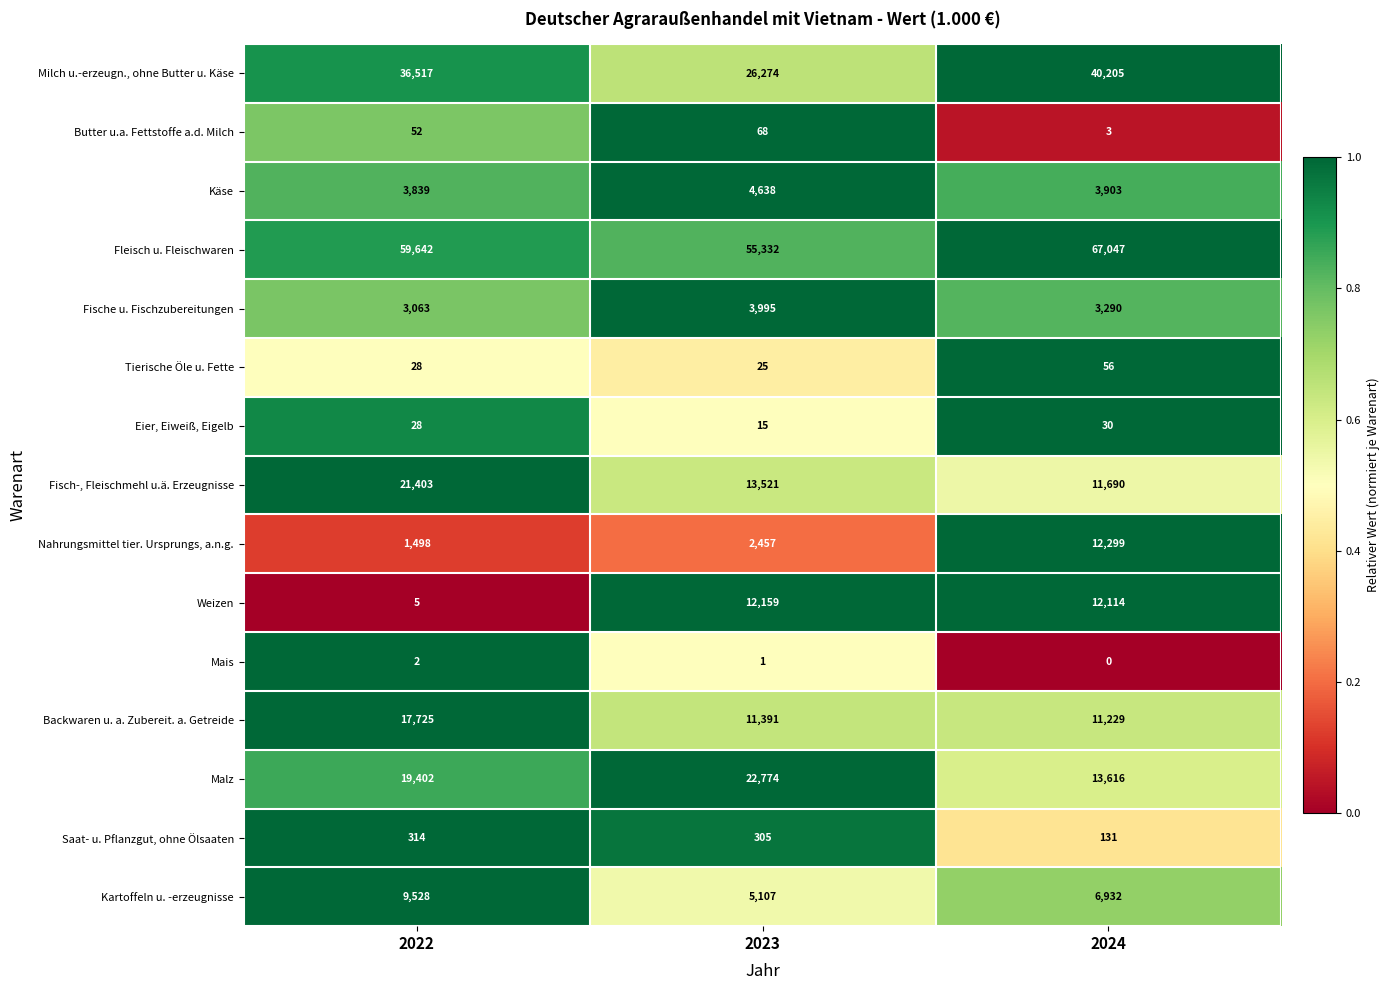

Which category has the lowest value across all series?

2024